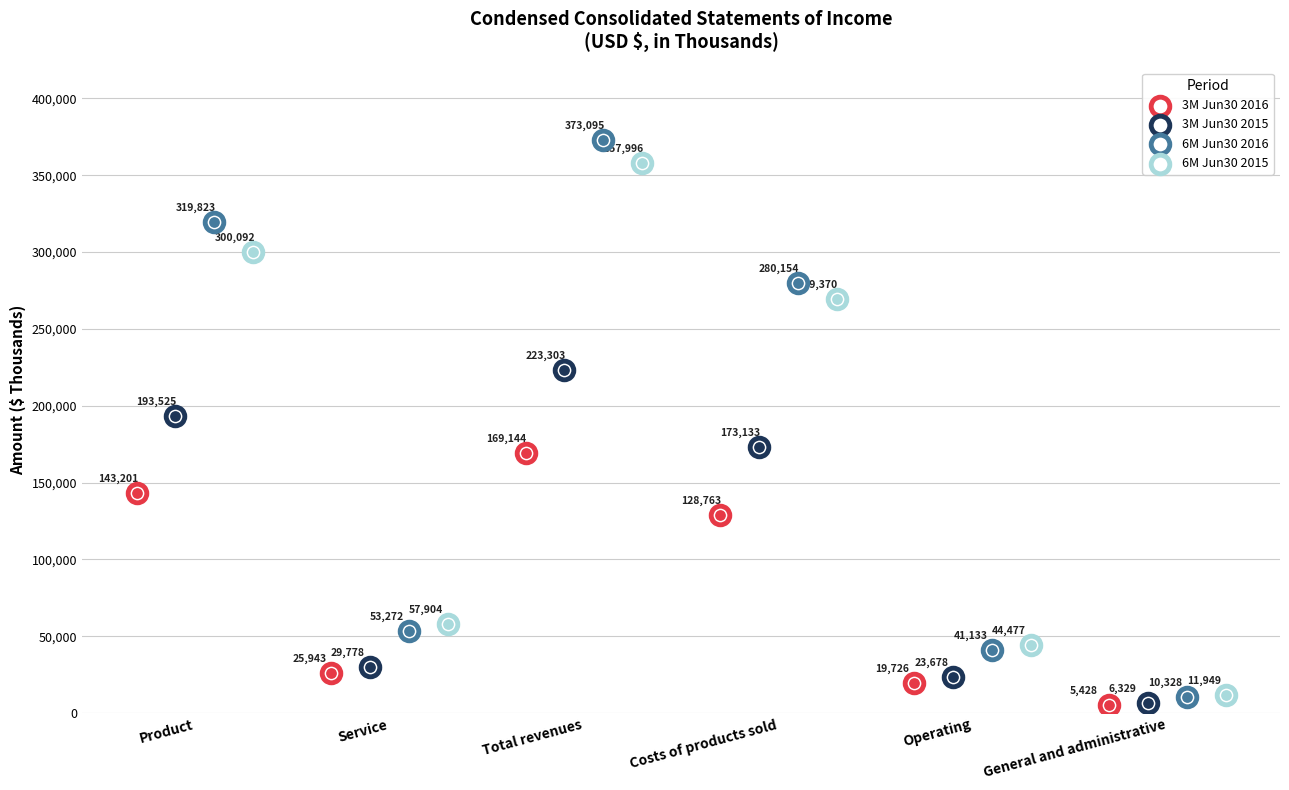

At which category is the sum across all series the highest?

Total revenues